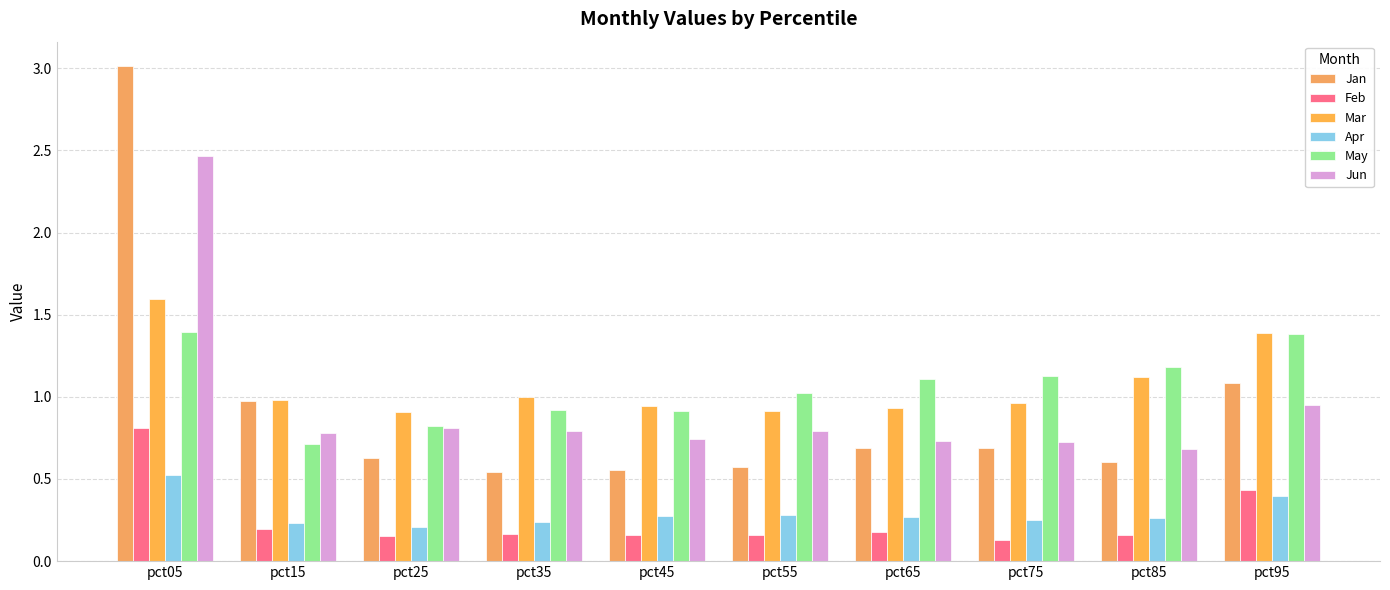

What is the total value across all series at pct35?

3.7